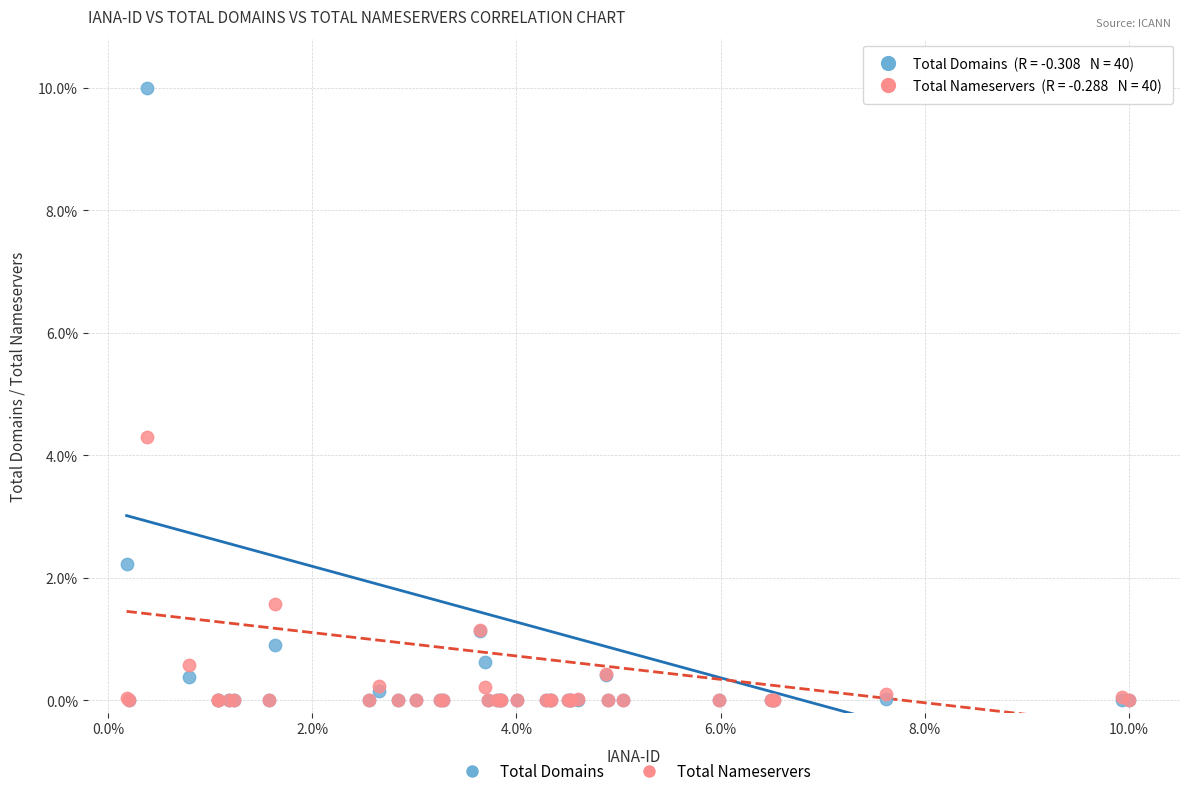

Which series has the widest spread of Y values?

Total Domains